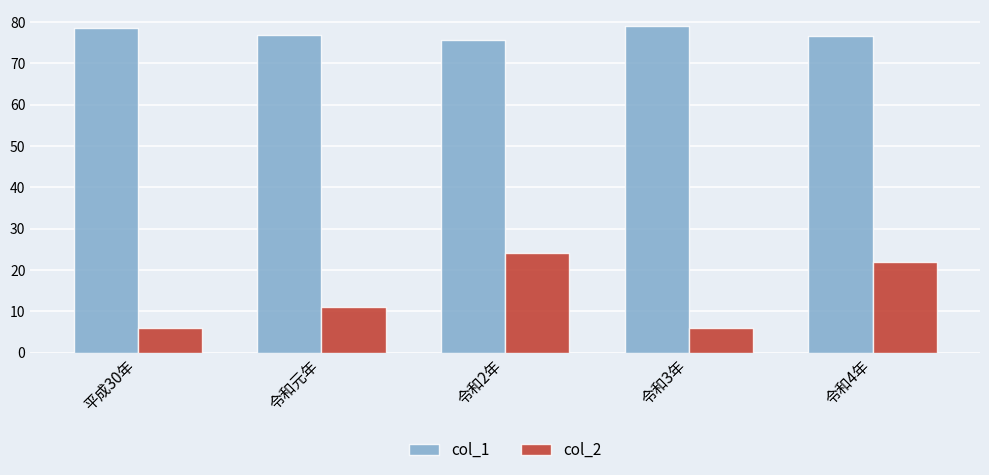

Which series changed the most between 平成30年 and 令和2年?

col_2